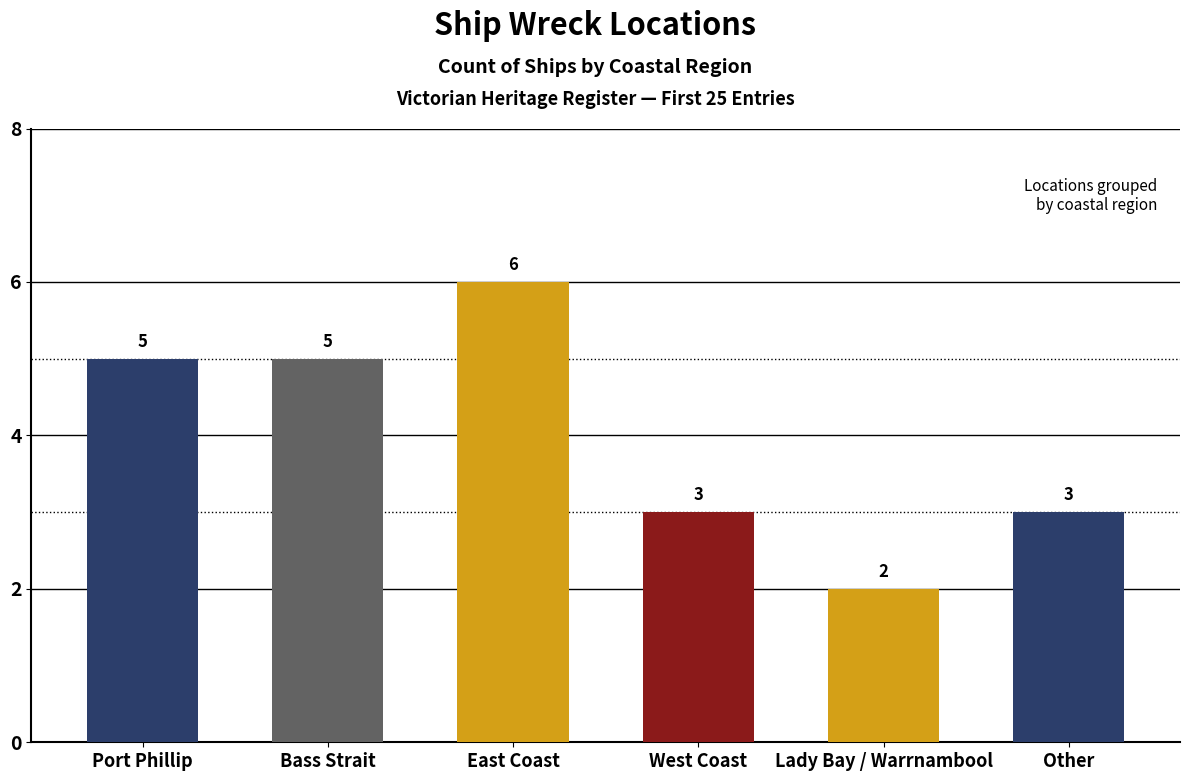

Reading right to left, list all the values displayed in this chart.

Other=3	Lady Bay / Warrnambool=2	West Coast=3	East Coast=6	Bass Strait=5	Port Phillip=5